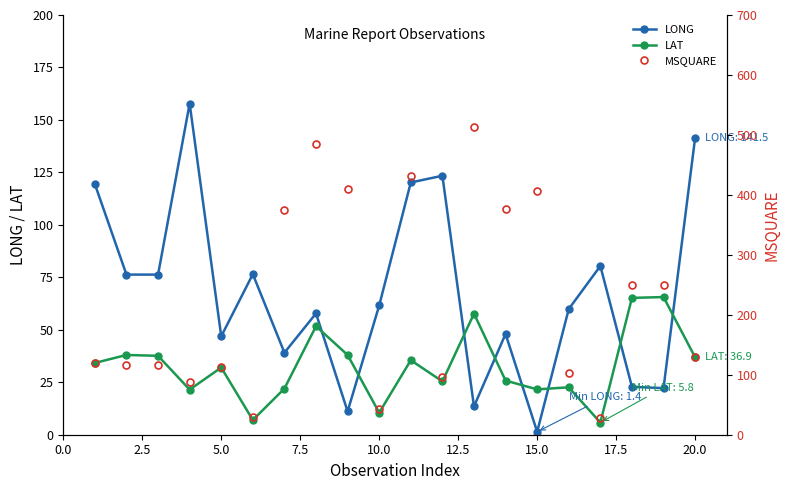

After their last crossing, which series has the higher values: LAT or LONG?

LONG